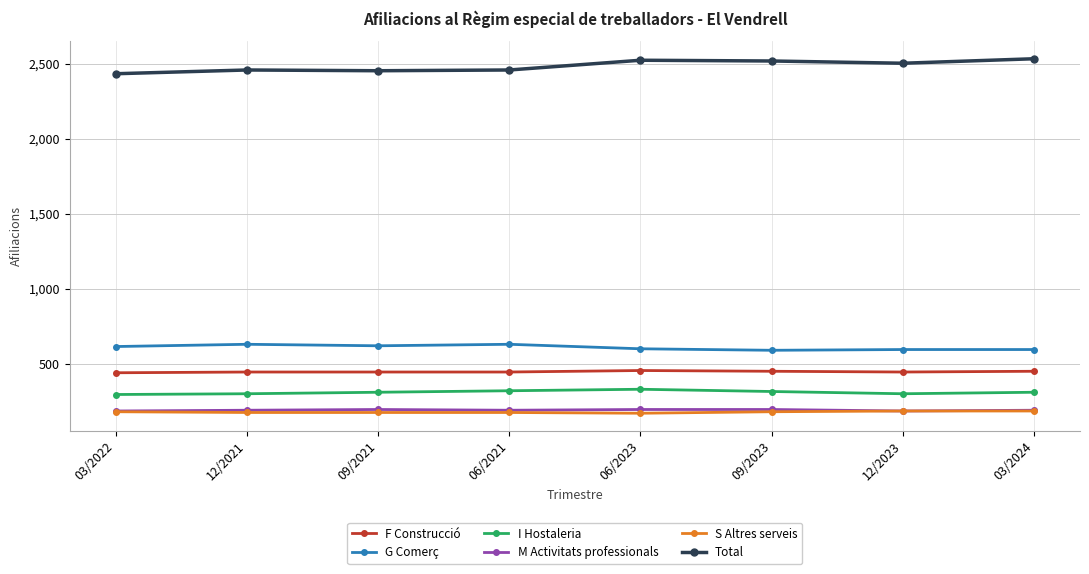

What is the total value across all series at 06/2021?

4220